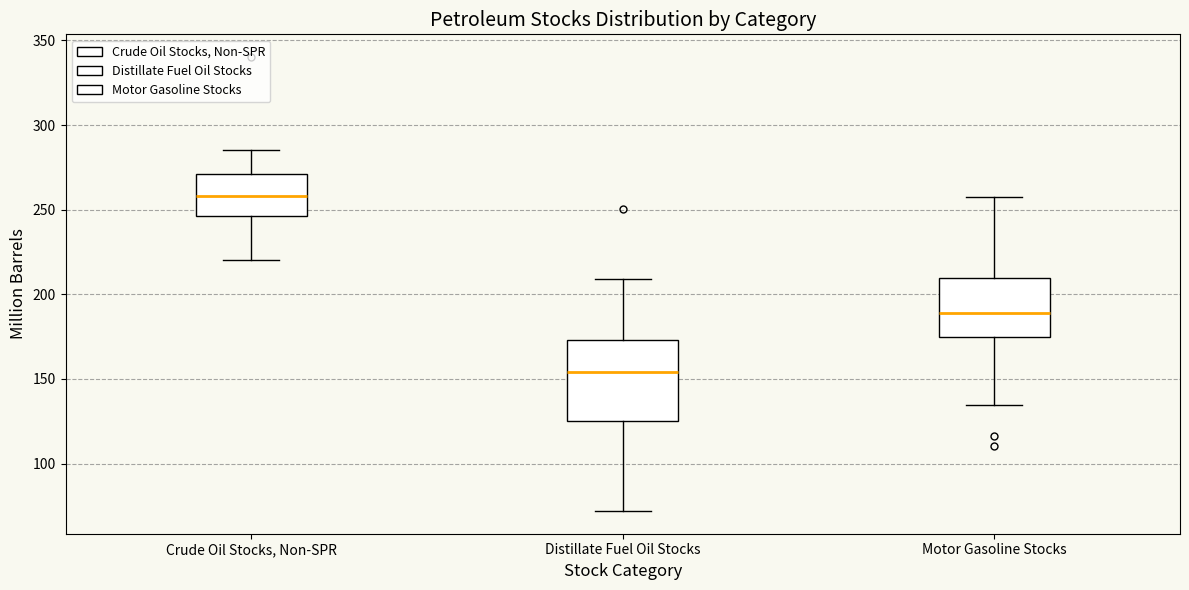

Which box has the highest median line?

Crude Oil Stocks, Non-SPR